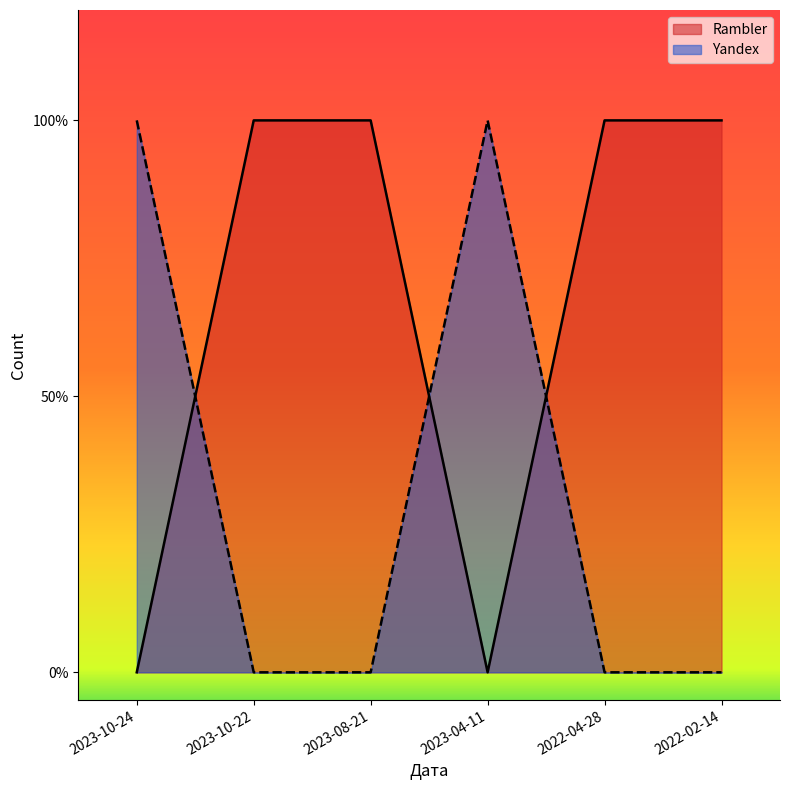

Which series changed the most between 2023-08-21 and 2023-04-11?

Rambler